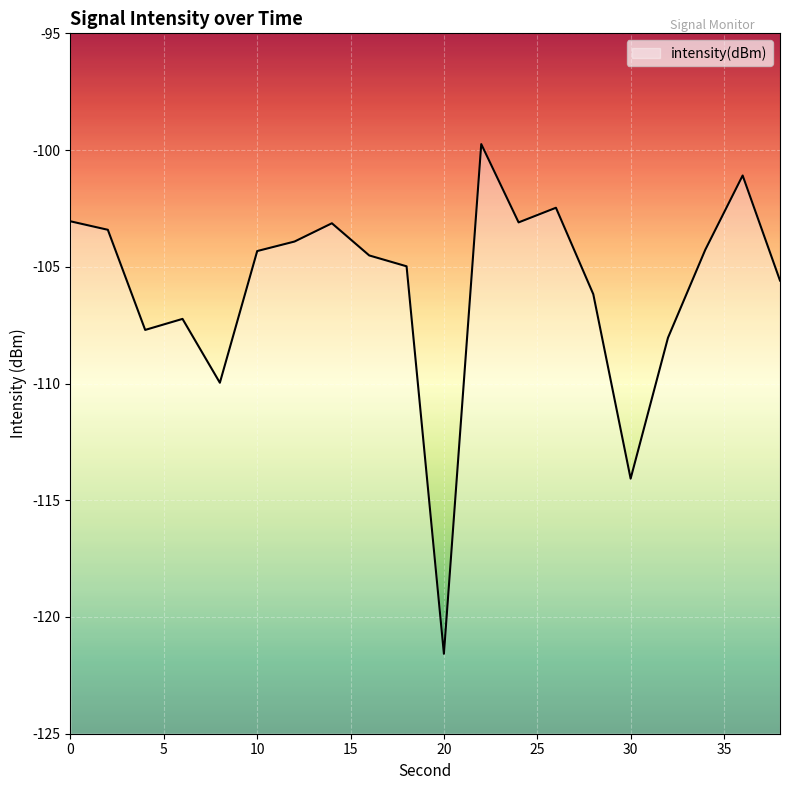

True or false: the data has more than 2 interior local peaks.

True